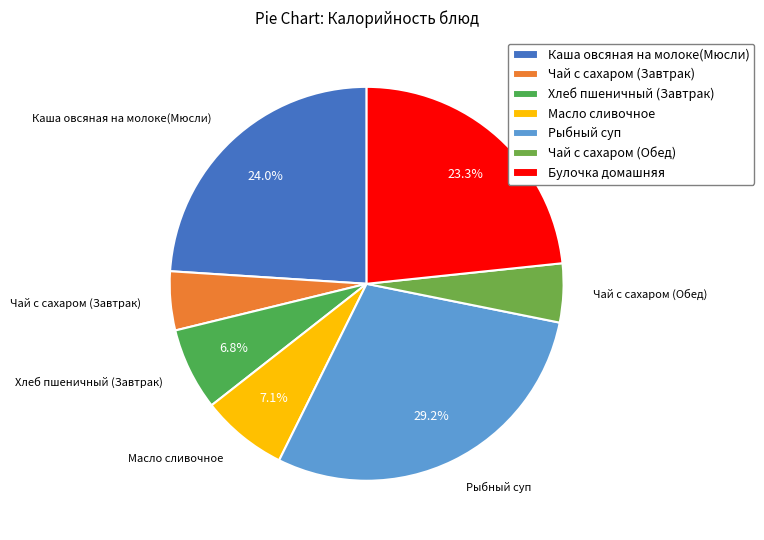

To the nearest percent, what percentage of the pie is Чай с сахаром (Завтрак)?

5%